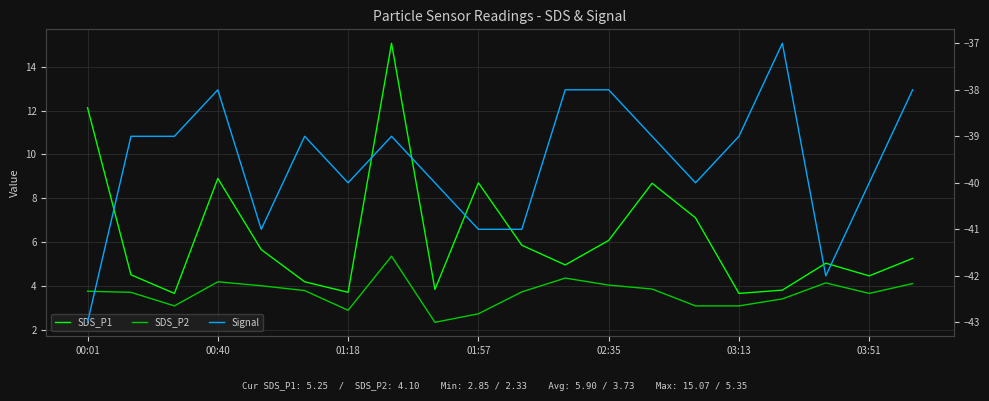

True or false: SDS_P1 has more than 2 interior local peaks.

True